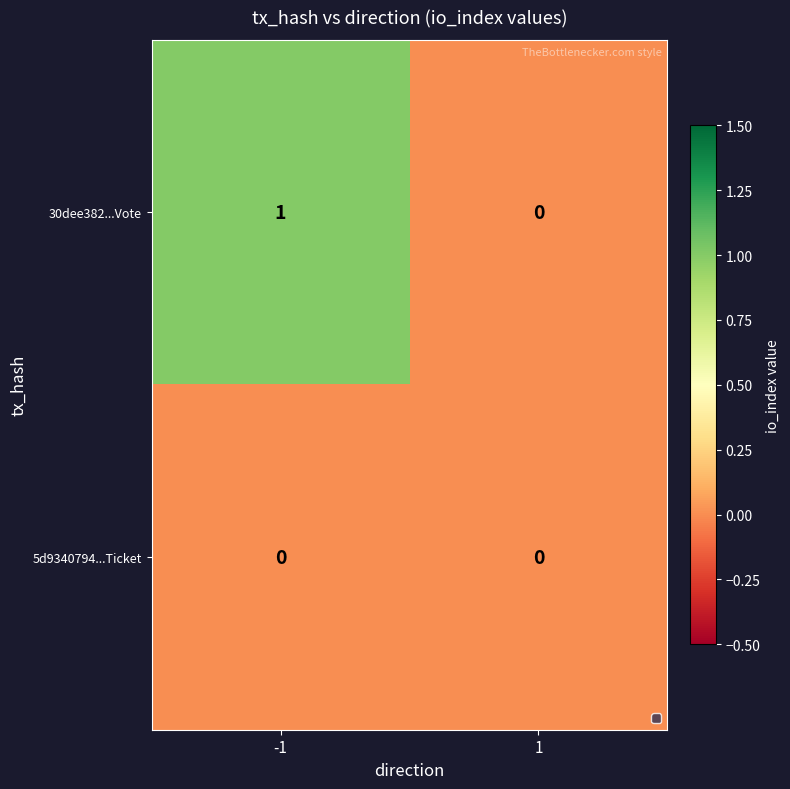

At -1, list the series in order from smallest to largest.

5d9340794...Ticket, 30dee382...Vote